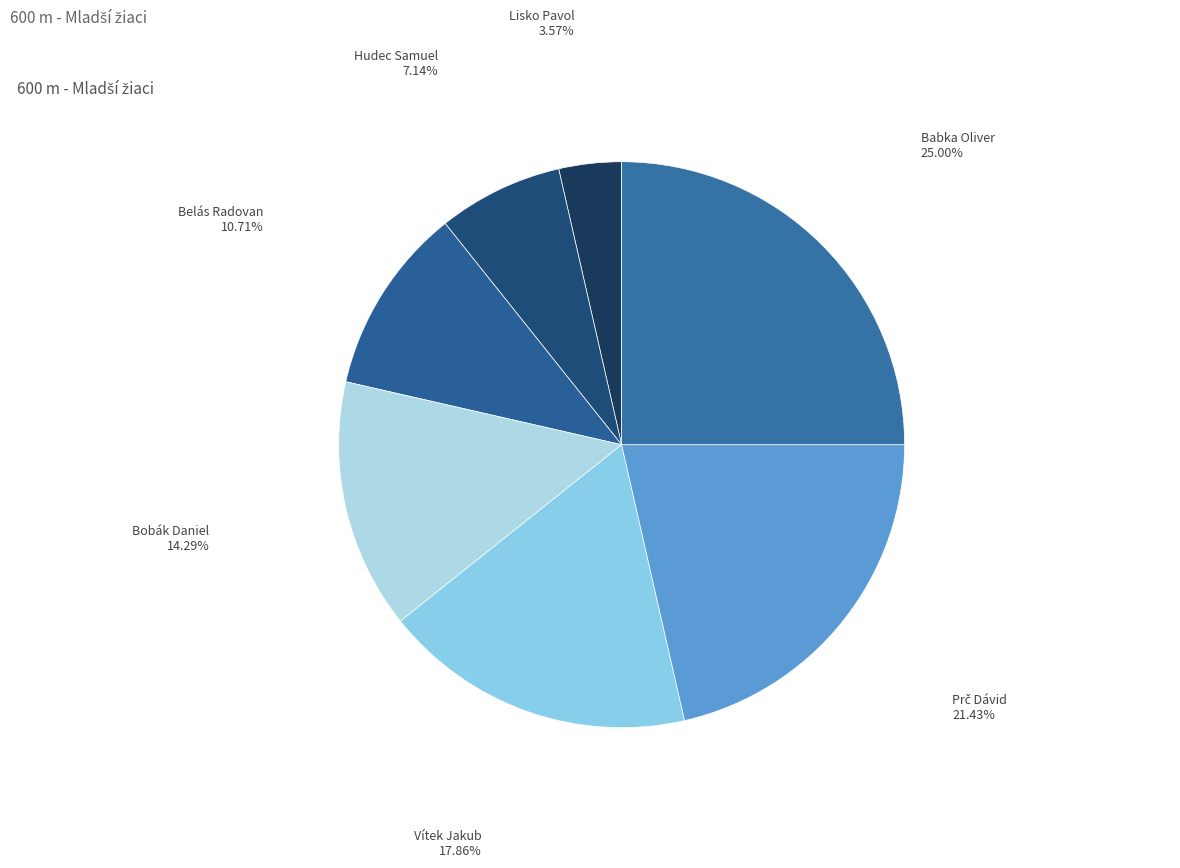

How many segments does this pie chart have?

7